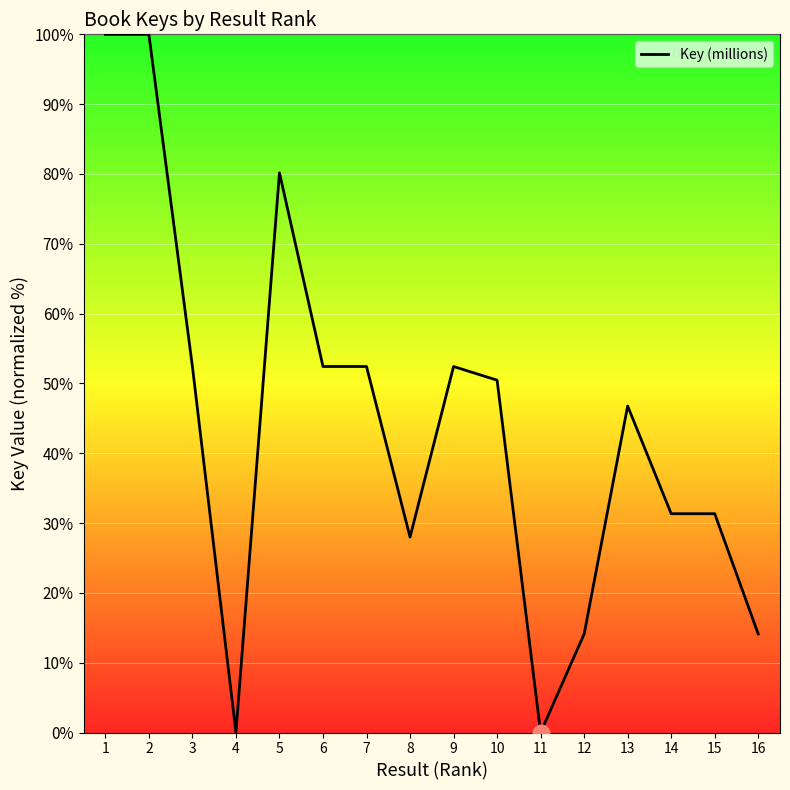

True or false: the data shows -36.1 at 11.

False